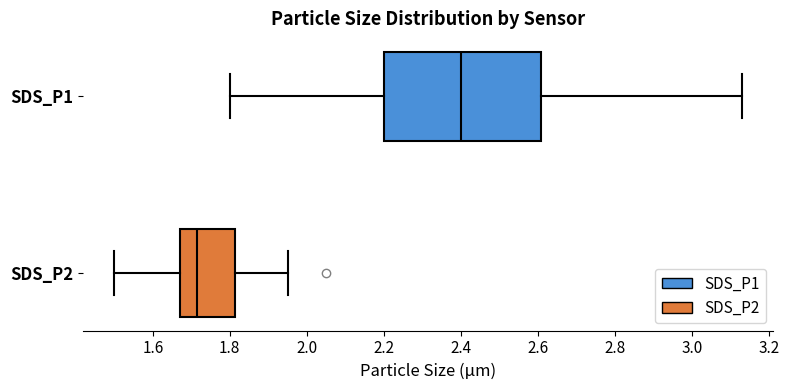

Which box is the widest, from its left edge to its right edge?

SDS_P1